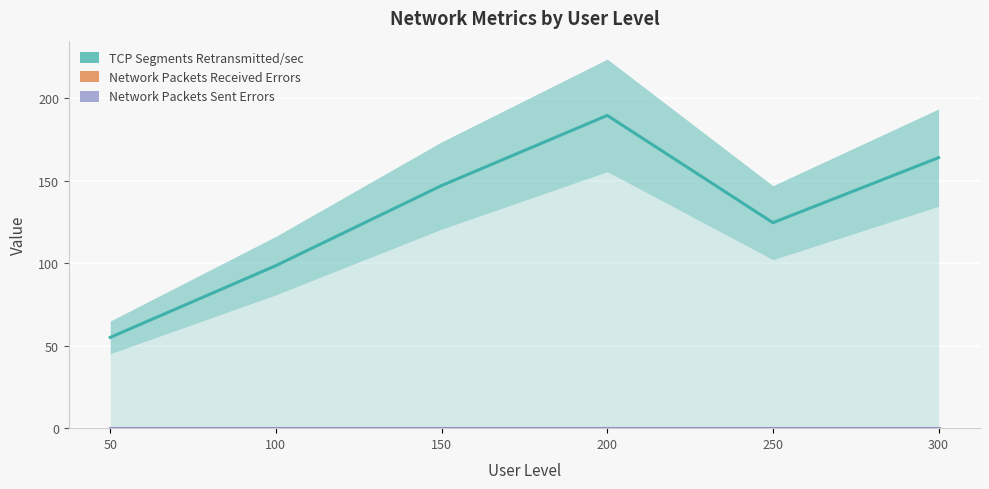

Is this an area chart (filled region under the line)?

No